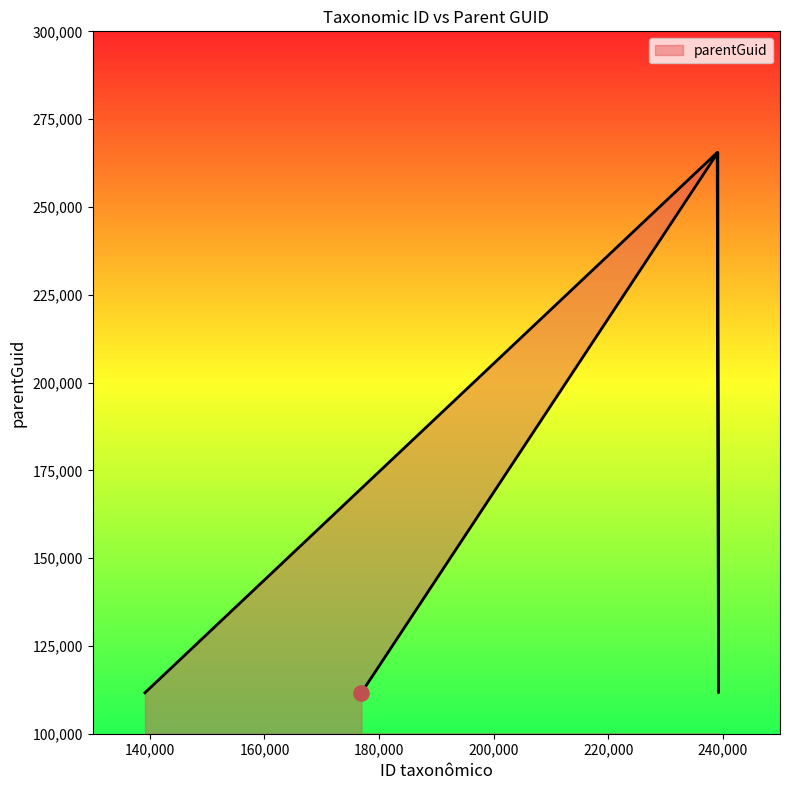

What is the ratio of the value at 239270 to the value at 176924?

1.0